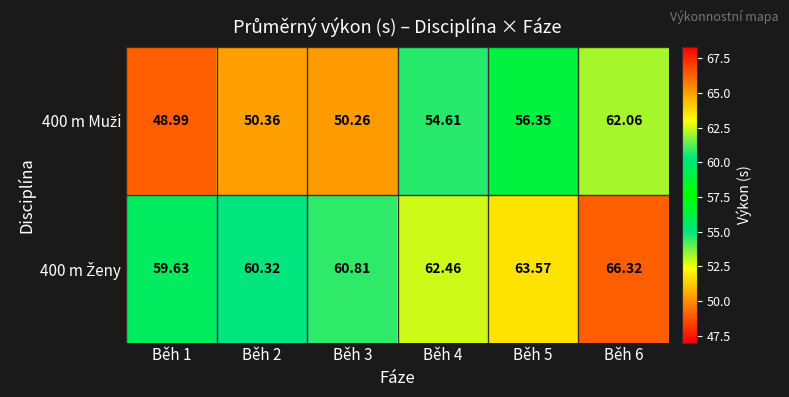

At how many categories does at least one series exceed 56?

6